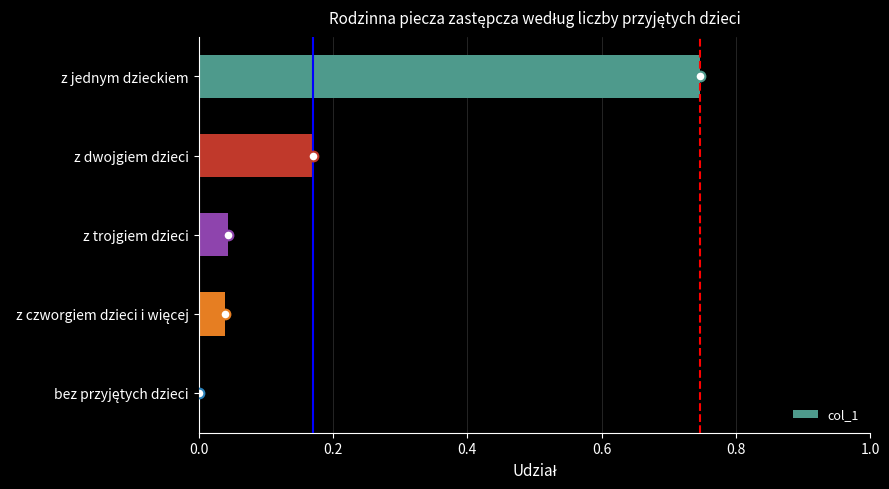

The chart shows a value of 0.1 at z trojgiem dzieci. True or false?

False